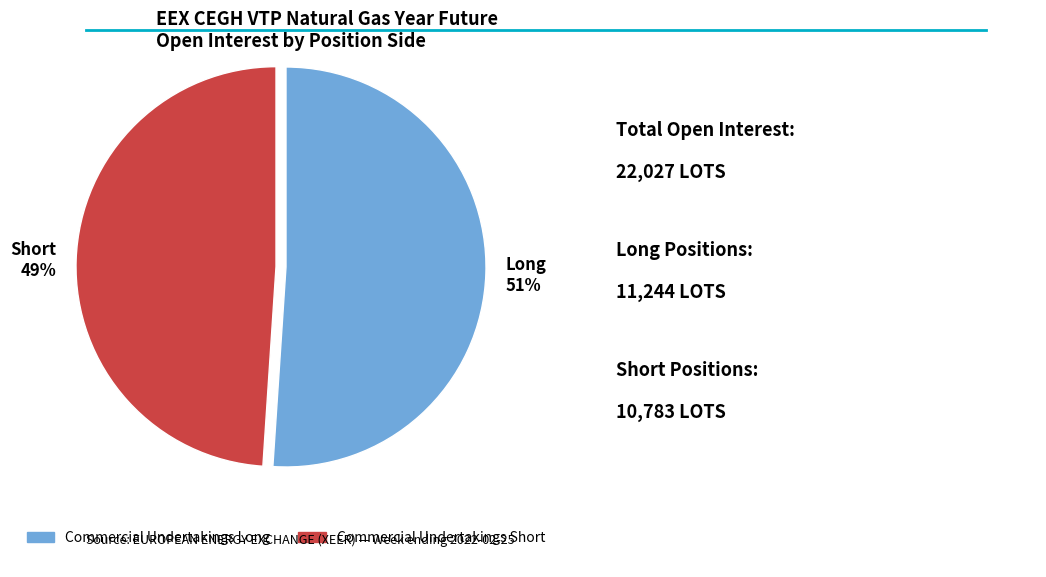

What is the smallest slice in the pie chart?

Short 49%